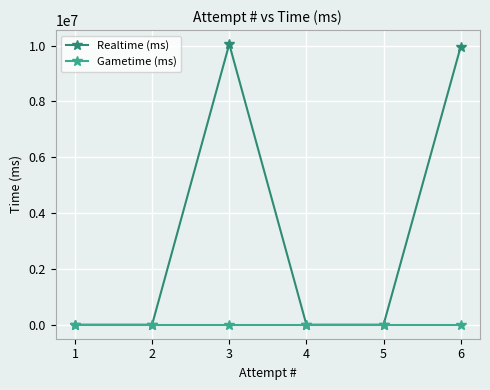

List the series in order of their peak value, highest first.

Realtime (ms), Gametime (ms)